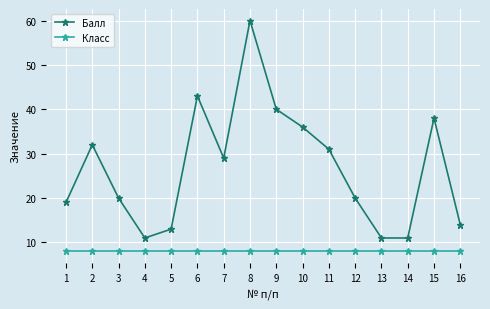

At 8, list the series in order from smallest to largest.

Класс, Балл